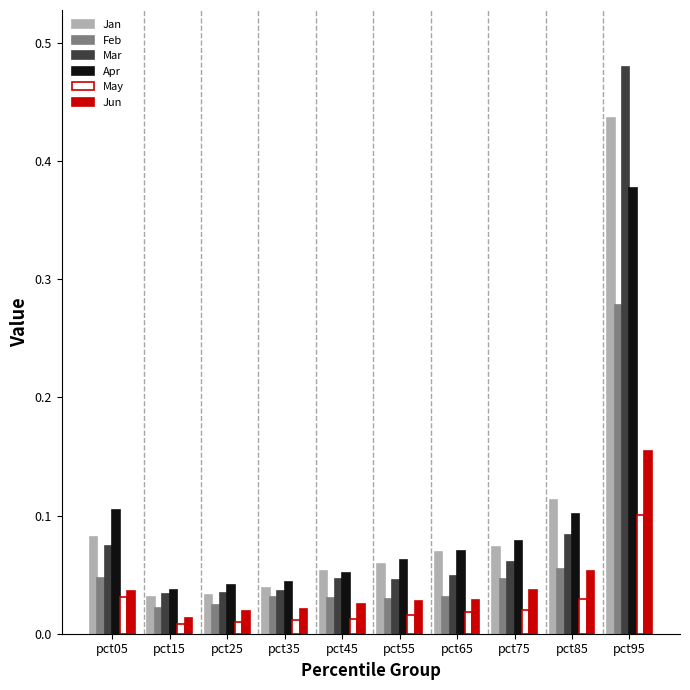

Which series changed the most between pct55 and pct85?

Jan